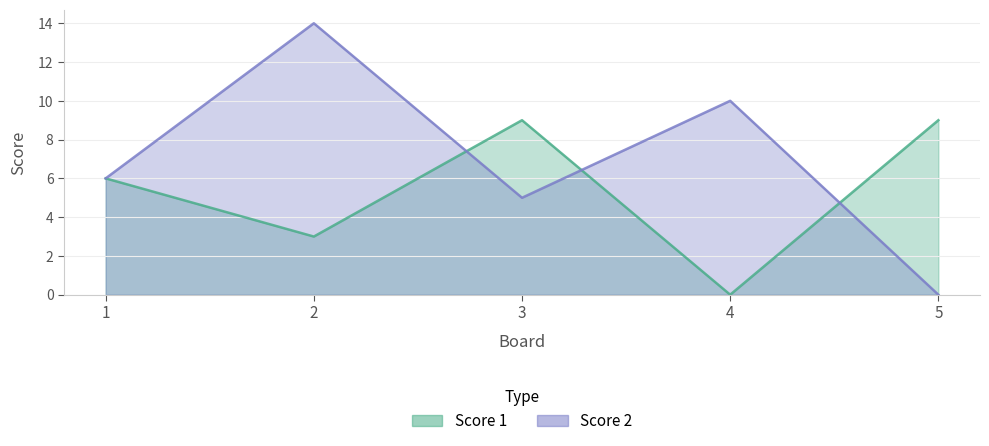

How many data points in Score 1 are above 6?

2